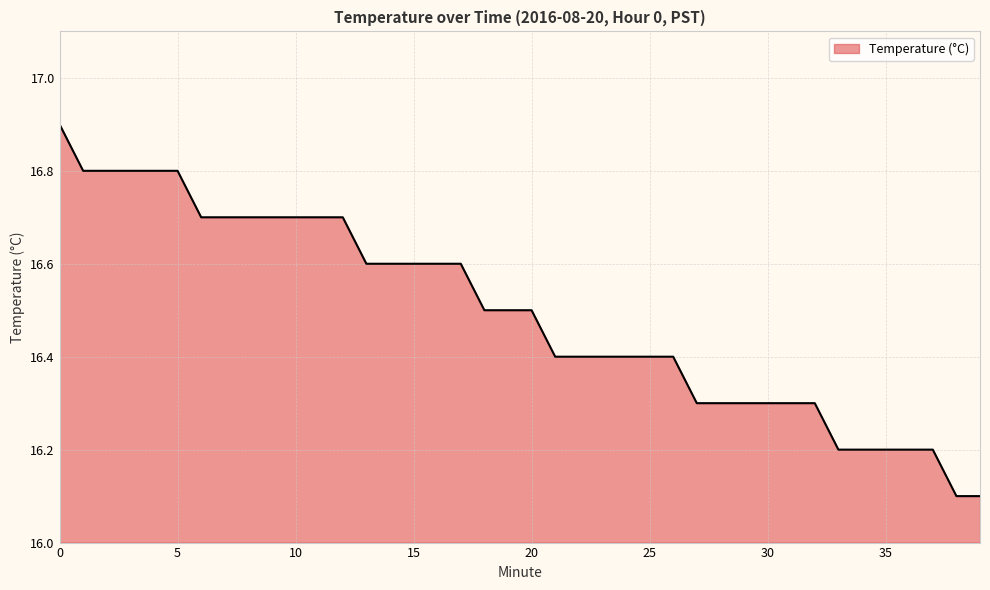

What is the maximum value shown in the chart?

16.9